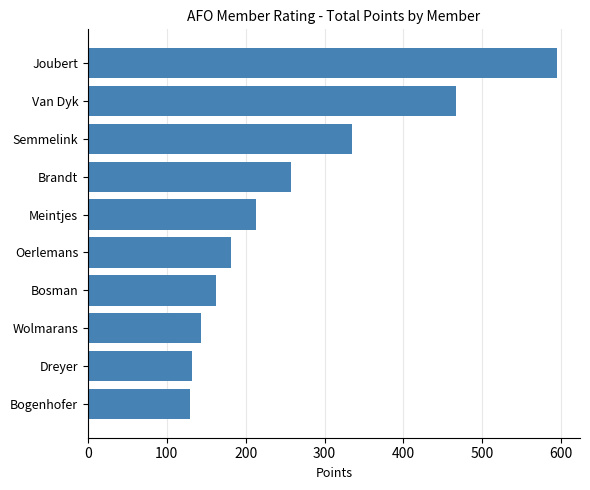

What is the difference between the maximum and second lowest values?

462